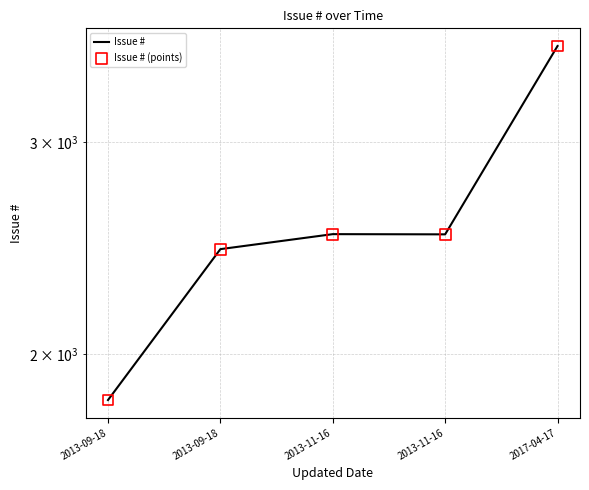

What is the total value across all series at 2013-09-18?

3666